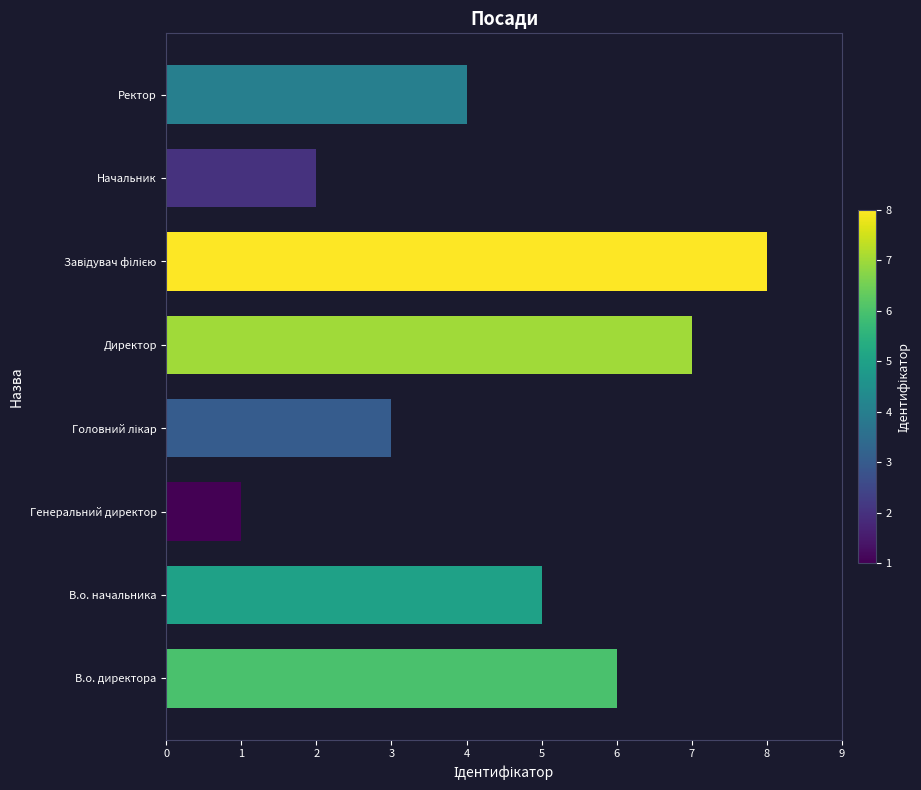

True or false: the data shows 1 at Ректор.

False